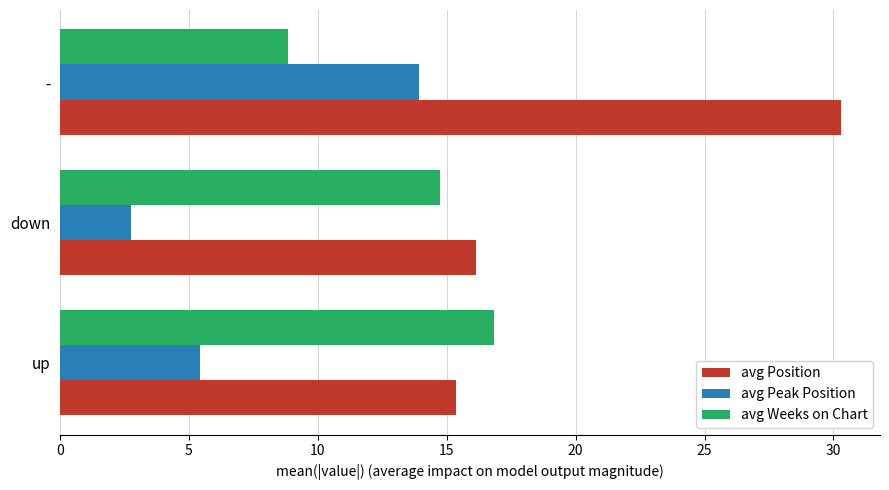

What is the difference between the maximum and minimum values in the avg Position series?

14.9